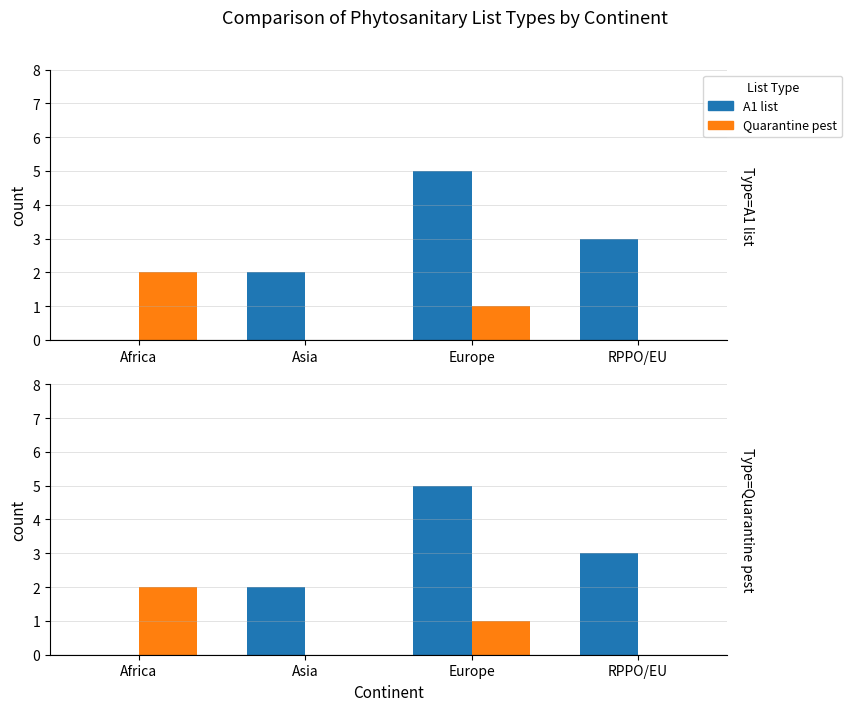

Reading right to left, extract all data points from this chart.

A1 list: 3	5	2	0
Quarantine pest: 0	1	0	2